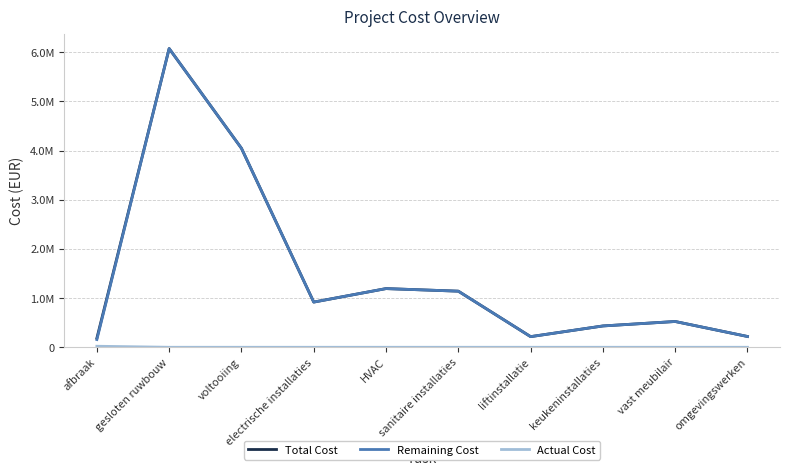

At which label does Remaining Cost first exceed 919103?

gesloten ruwbouw